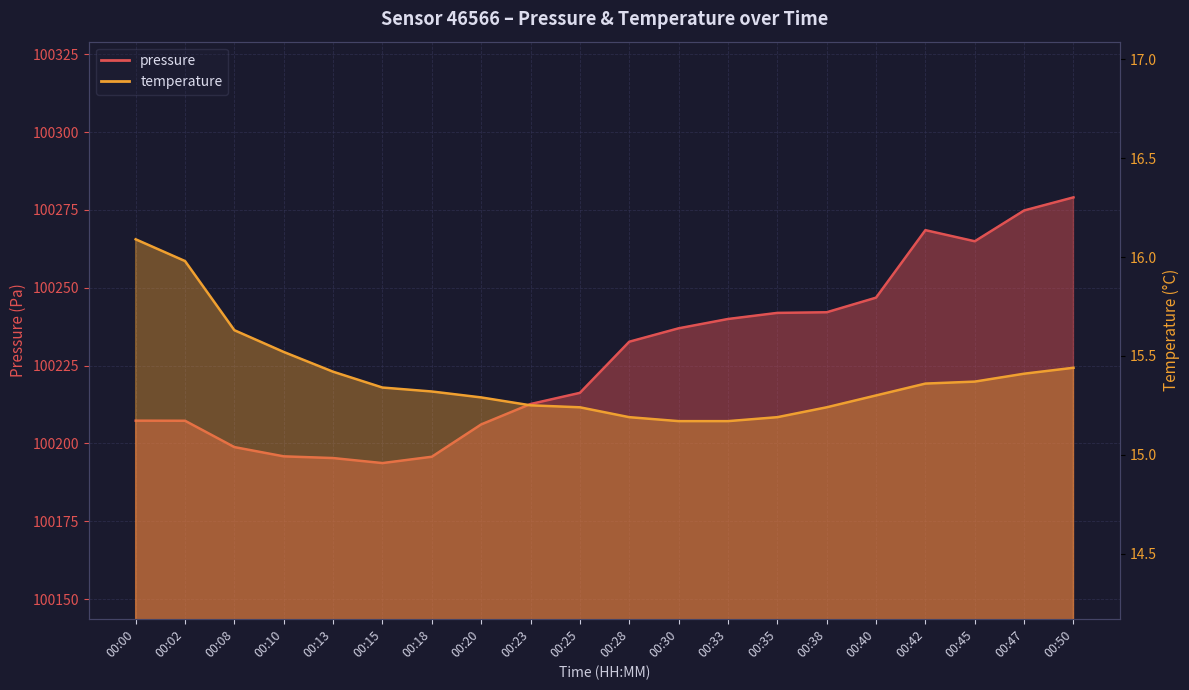

Is it true that pressure equals 100246.8 at 00:40?

True